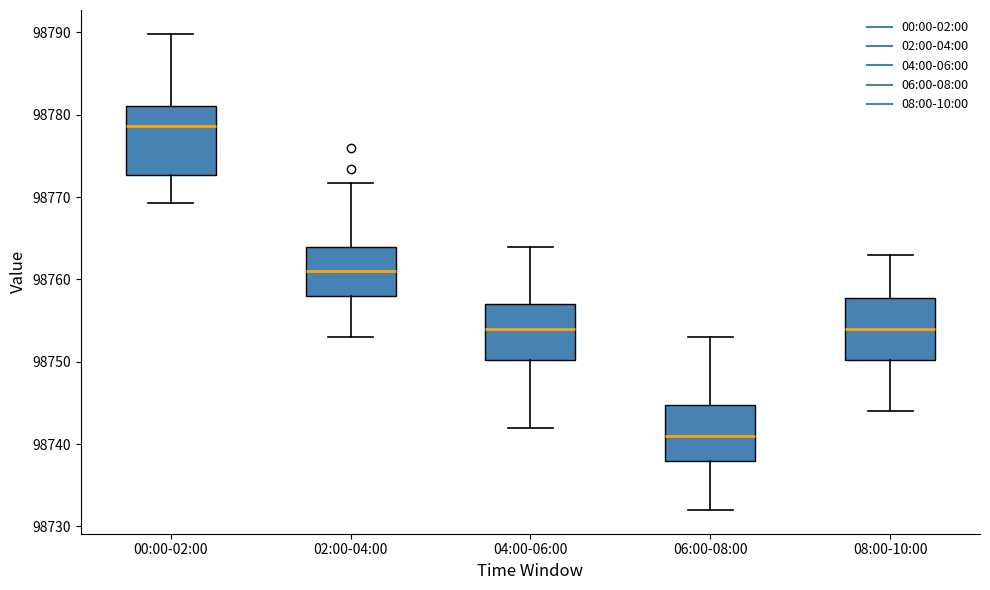

Which box has the lowest median line?

06:00-08:00